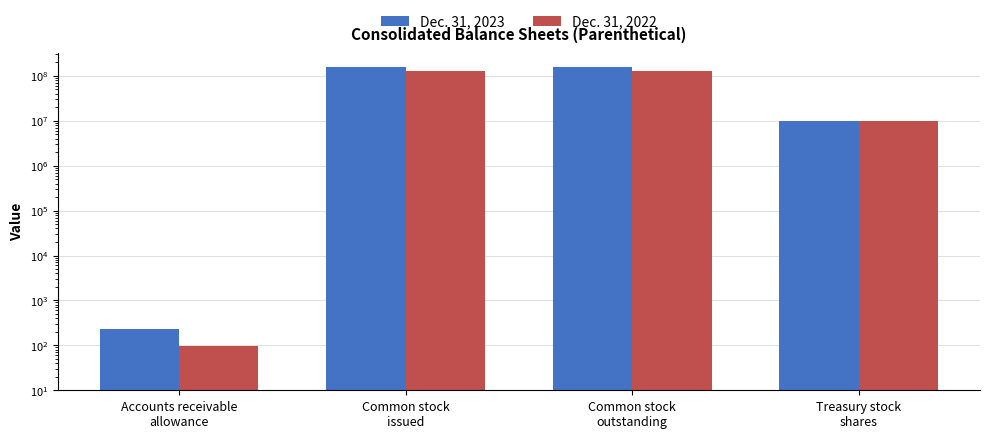

Reading right to left, extract all data points from this chart.

Dec. 31, 2023: 9952803	157287522	157287522	230
Dec. 31, 2022: 9952803	127022363	127022363	98